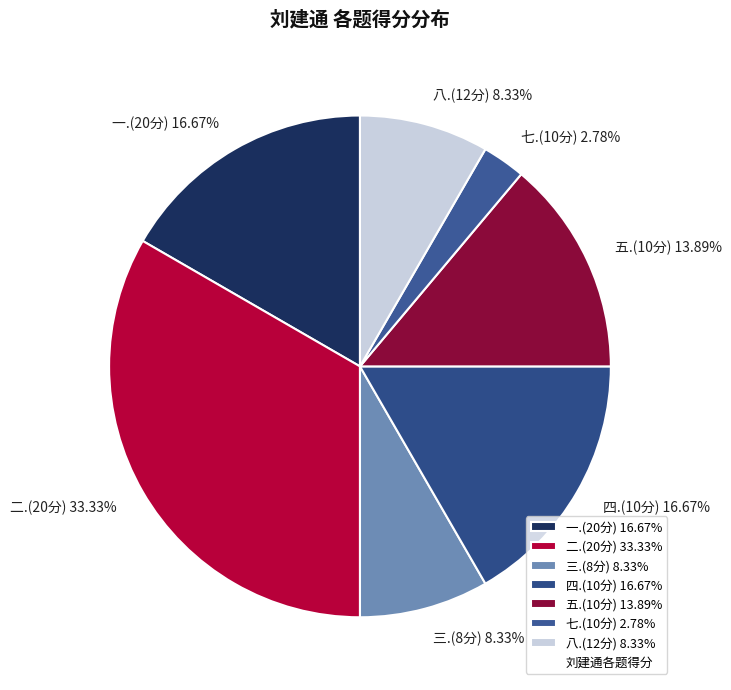

Is there any slice that represents more than half of the pie?

No